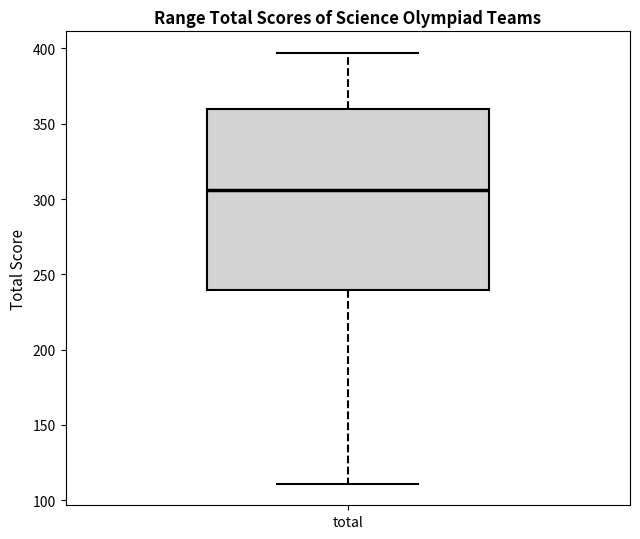

Transcribe this box plot: give where the median line is, the range the box spans, and where the two whiskers end, as read against the y-axis. The values are not printed on the chart, so give them approximately, as read against the axis.

median 305, box 240 to 360, whiskers 110 to 395